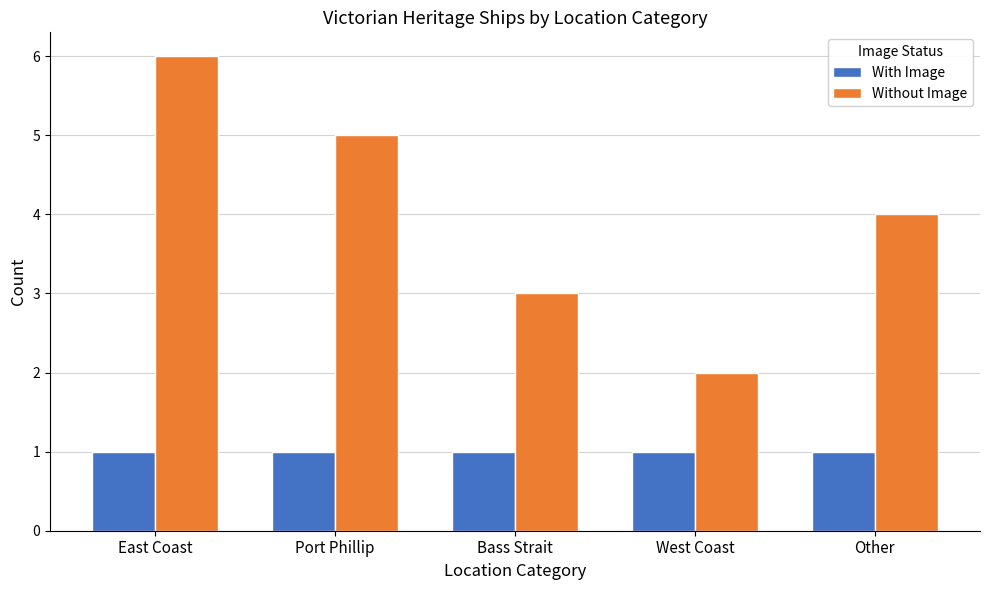

What are all the series names shown in the legend?

With Image, Without Image